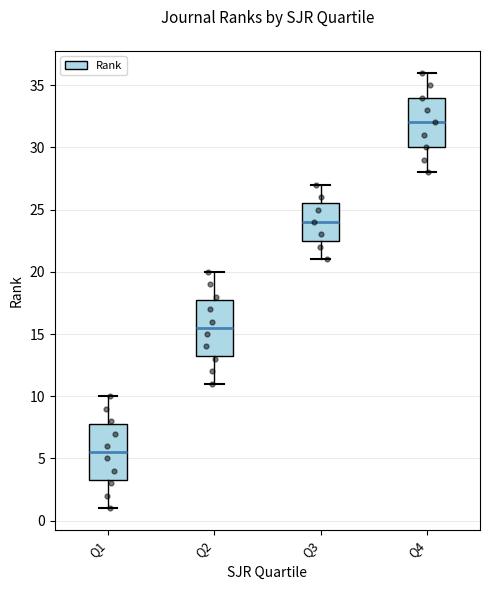

Reading left to right, transcribe this box plot: for each box, give where its median line is, the range the box spans, and where its two whiskers end, as read against the y-axis. The values are not printed on the chart, so give them approximately, as read against the axis.

Q1: median 5.5, box 3.5 to 8.0, whiskers 1.0 to 10.0
Q2: median 15.5, box 13.5 to 18.0, whiskers 11.0 to 20.0
Q3: median 24.0, box 22.5 to 25.5, whiskers 21.0 to 27.0
Q4: median 32.0, box 30.0 to 34.0, whiskers 28.0 to 36.0